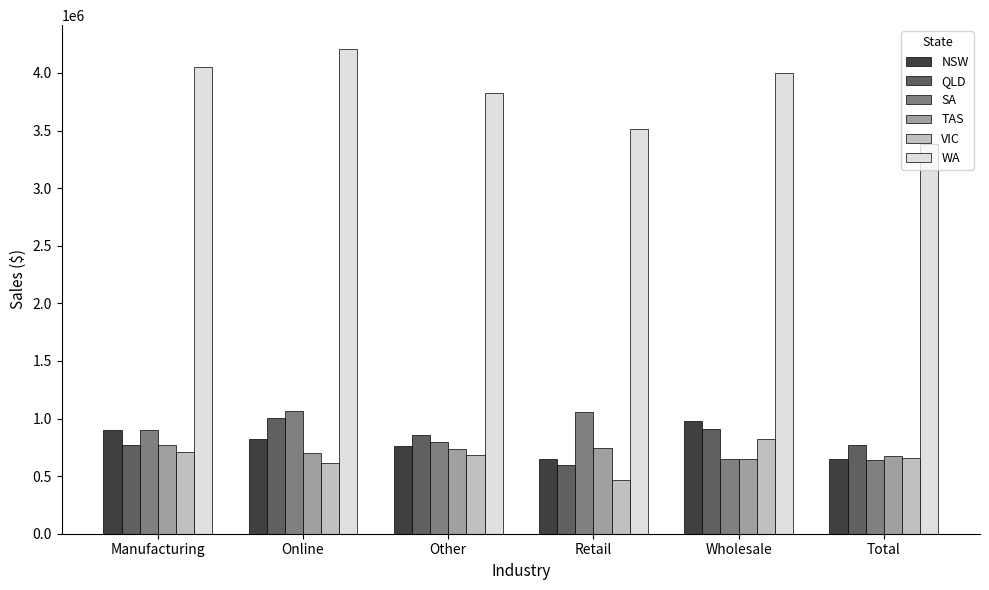

What is the sum of the SA values at Other and Total?

1433831.4